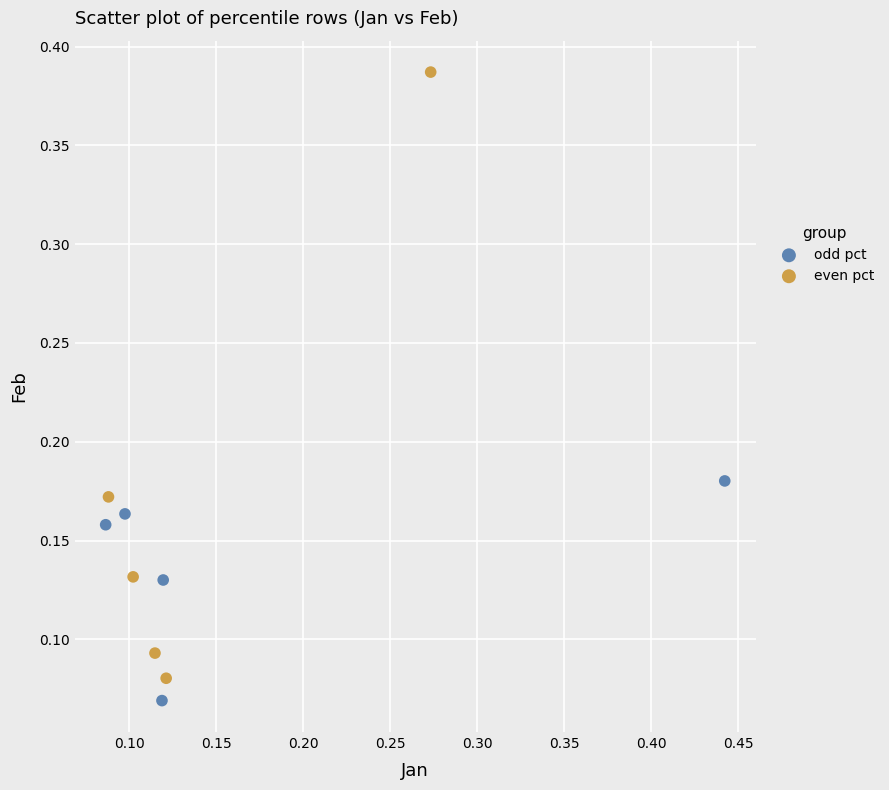

Which series contains the highest Y value?

even pct